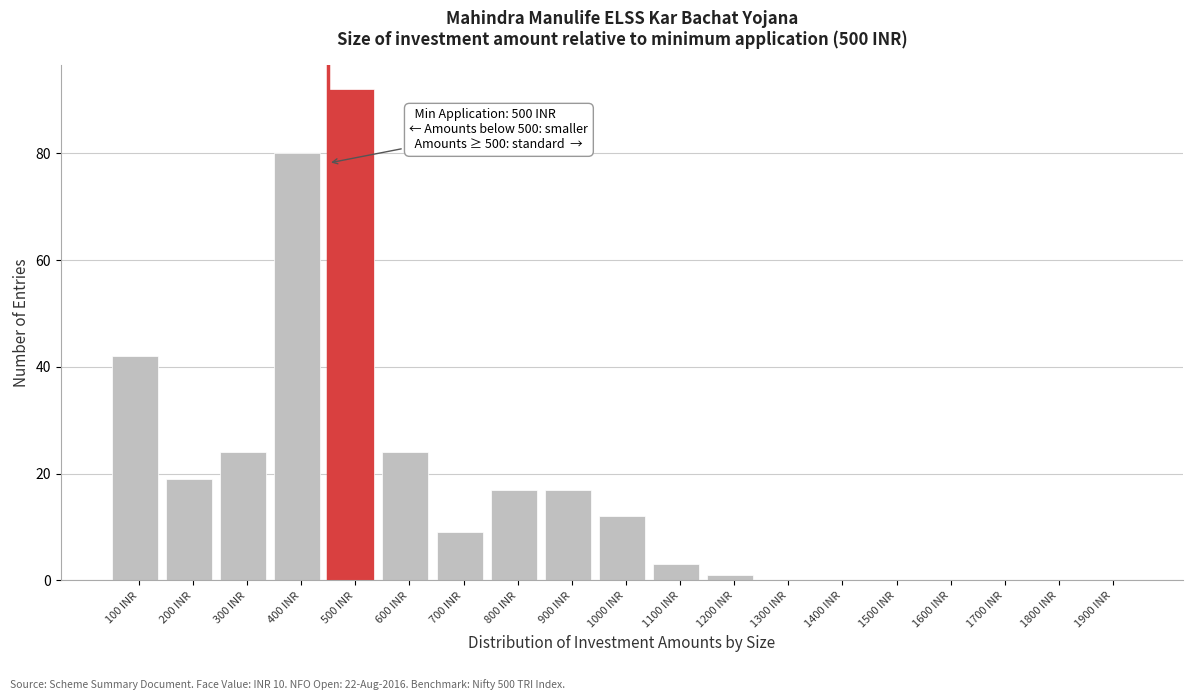

Reading left to right, transcribe all the data shown in this chart.

100 INR=42	200 INR=19	300 INR=24	400 INR=80	500 INR=92	600 INR=24	700 INR=9	800 INR=17	900 INR=17	1000 INR=12	1100 INR=3	1200 INR=1	1300 INR=0	1400 INR=0	1500 INR=0	1600 INR=0	1700 INR=0	1800 INR=0	1900 INR=0